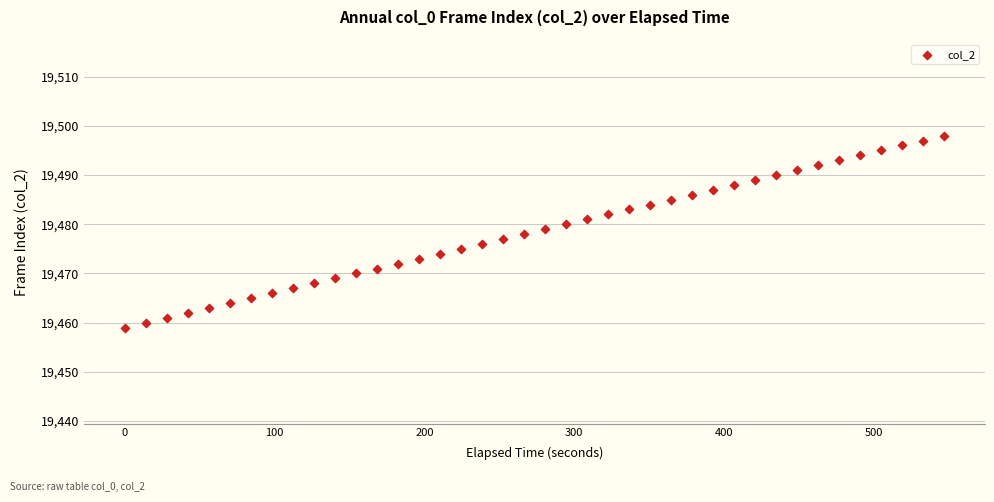

What is the range of Y values (max minus min)?

39